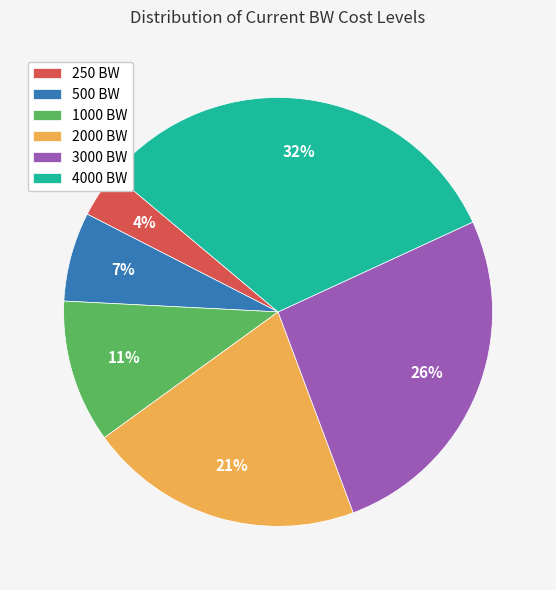

Count the number of slices in the pie.

6